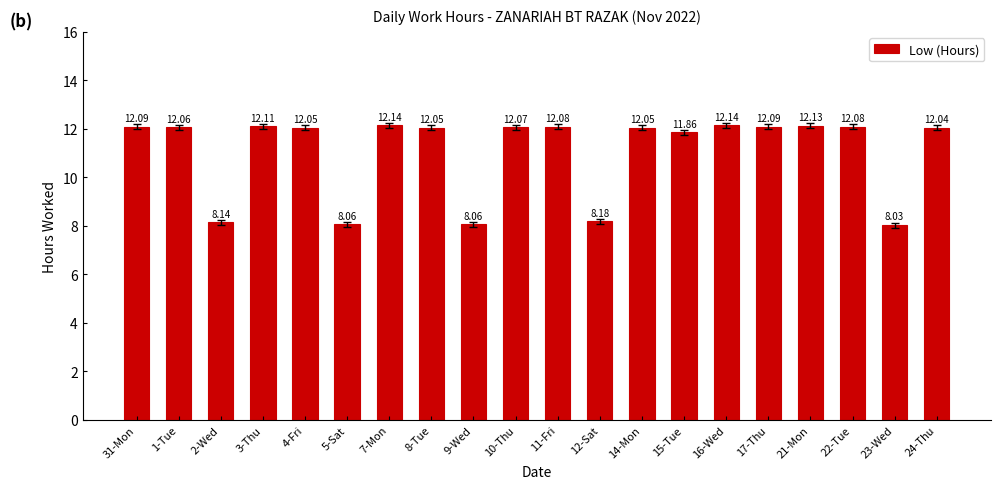

How many bars are there in total?

20